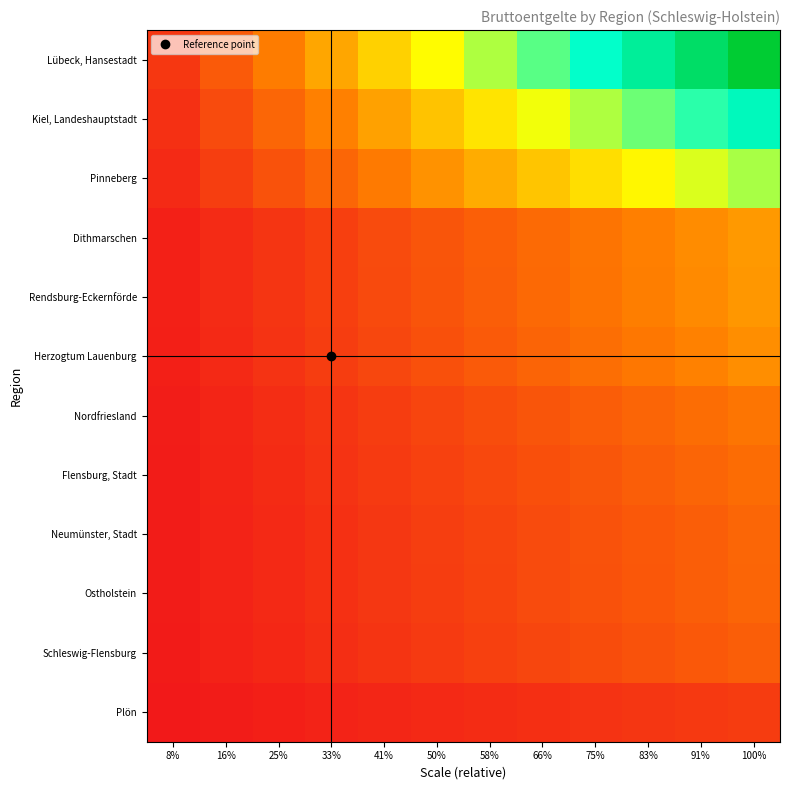

How many data points does each series have?

12